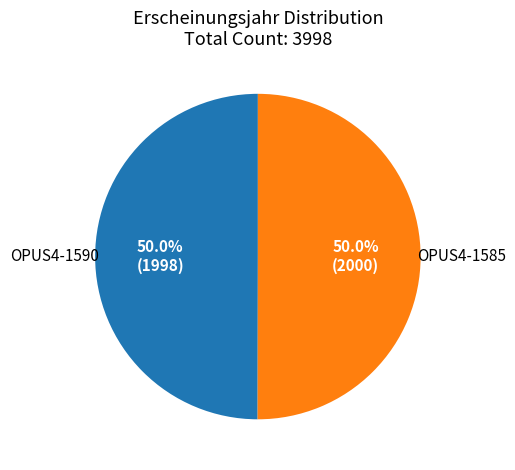

Combined, what portion of the pie is OPUS4-1585 and OPUS4-1590?

100.0%